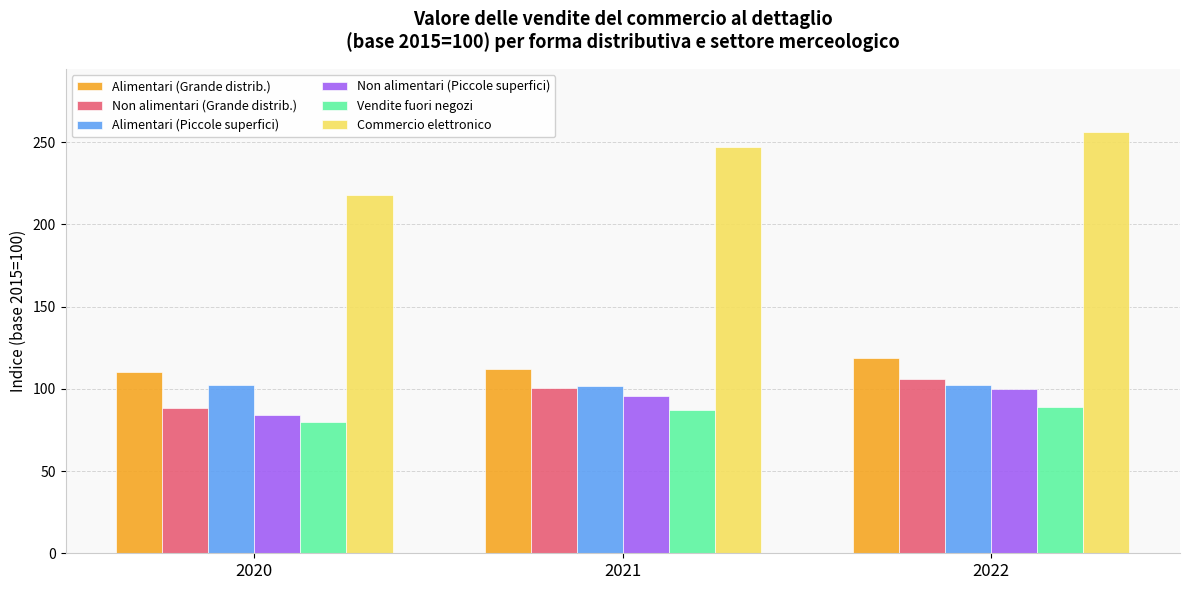

Which series has the widest spread of values?

Commercio elettronico